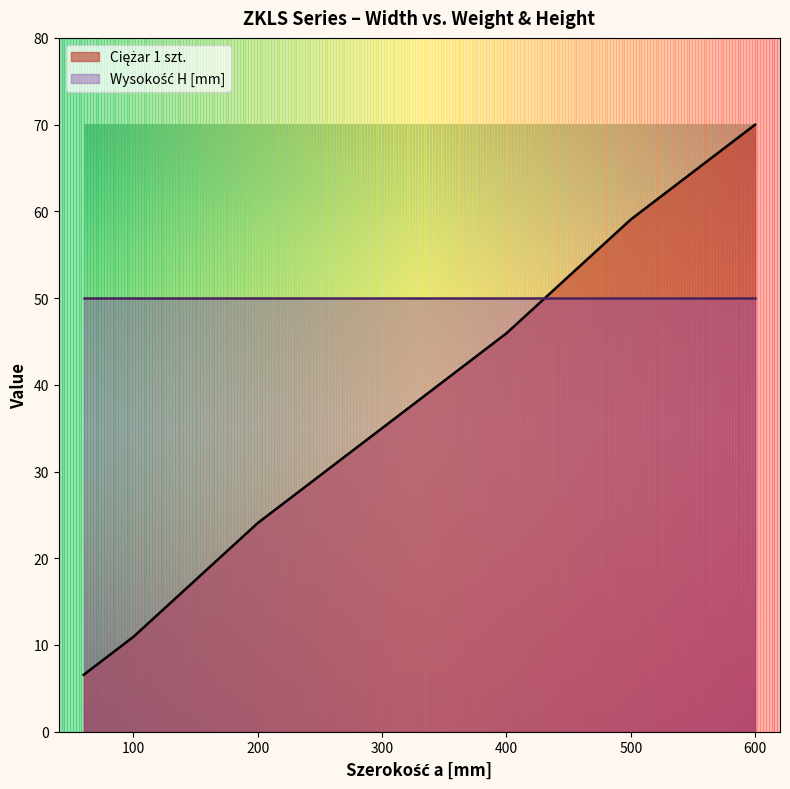

What is the difference between the maximum and minimum values?

63.4